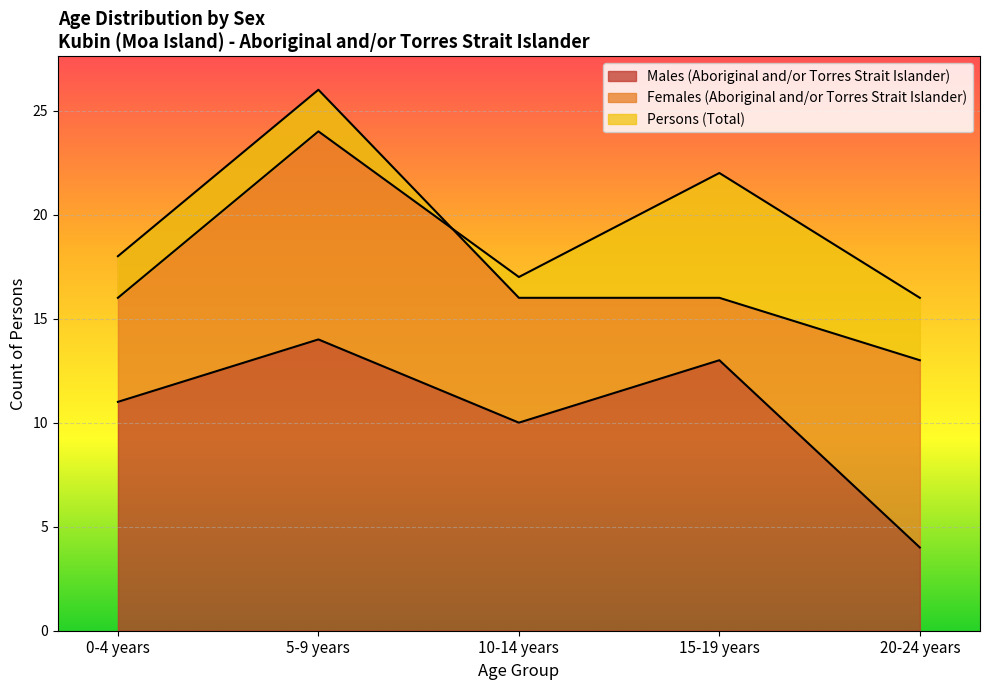

Is it true that Males (Aboriginal and/or Torres Strait Islander) equals 20 at 5-9 years?

False